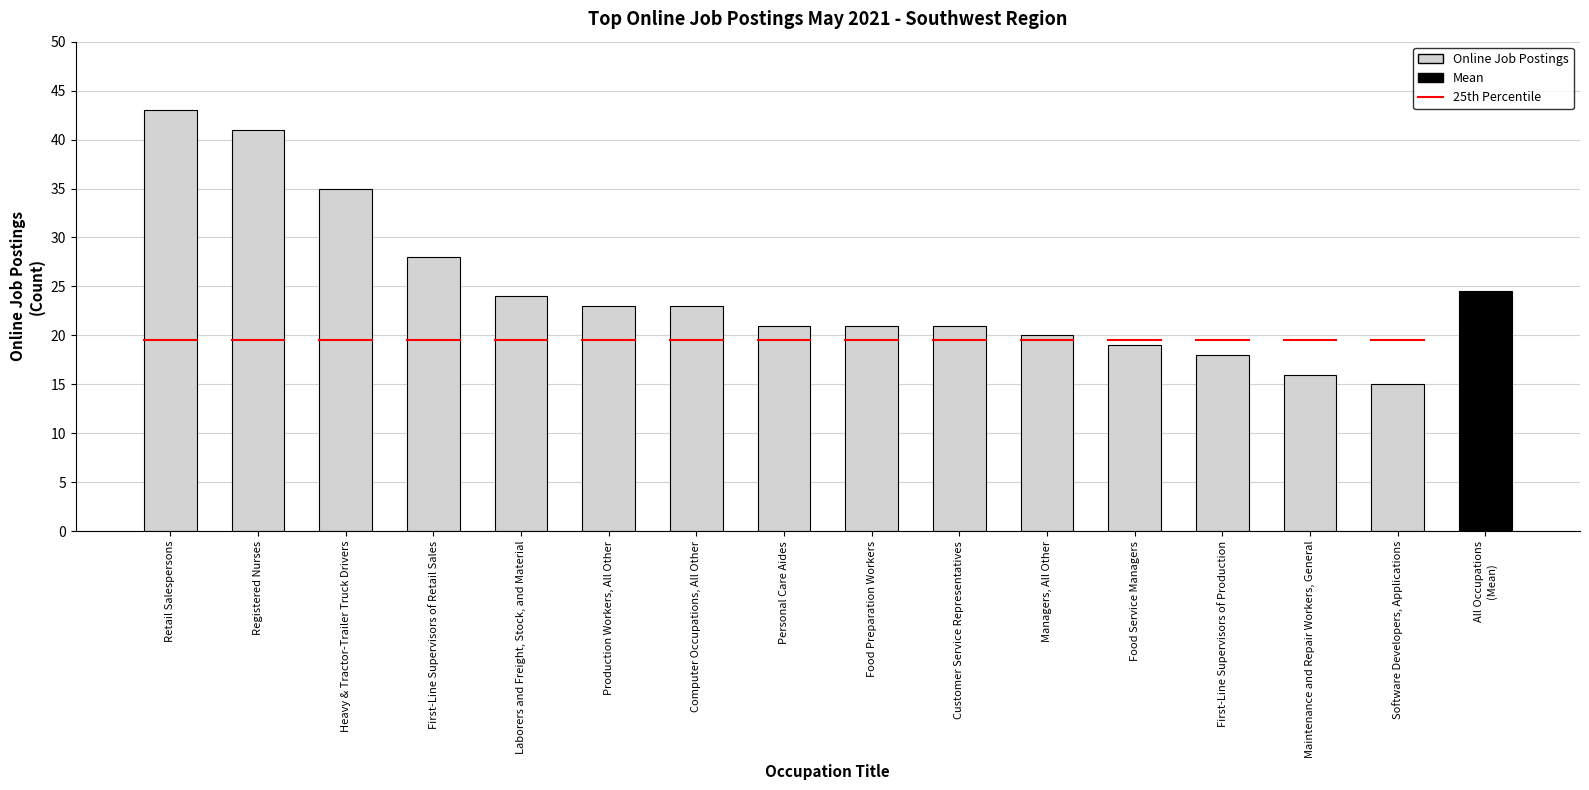

What position from the right is Retail Salespersons?

15